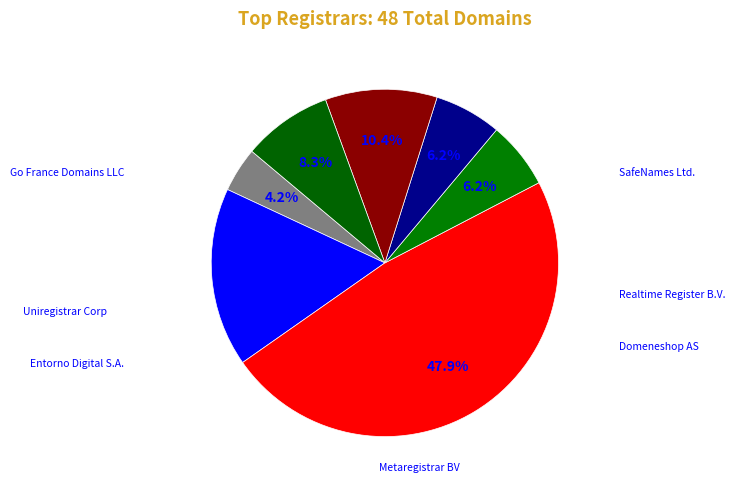

To the nearest percent, what is the average slice percentage?

14%